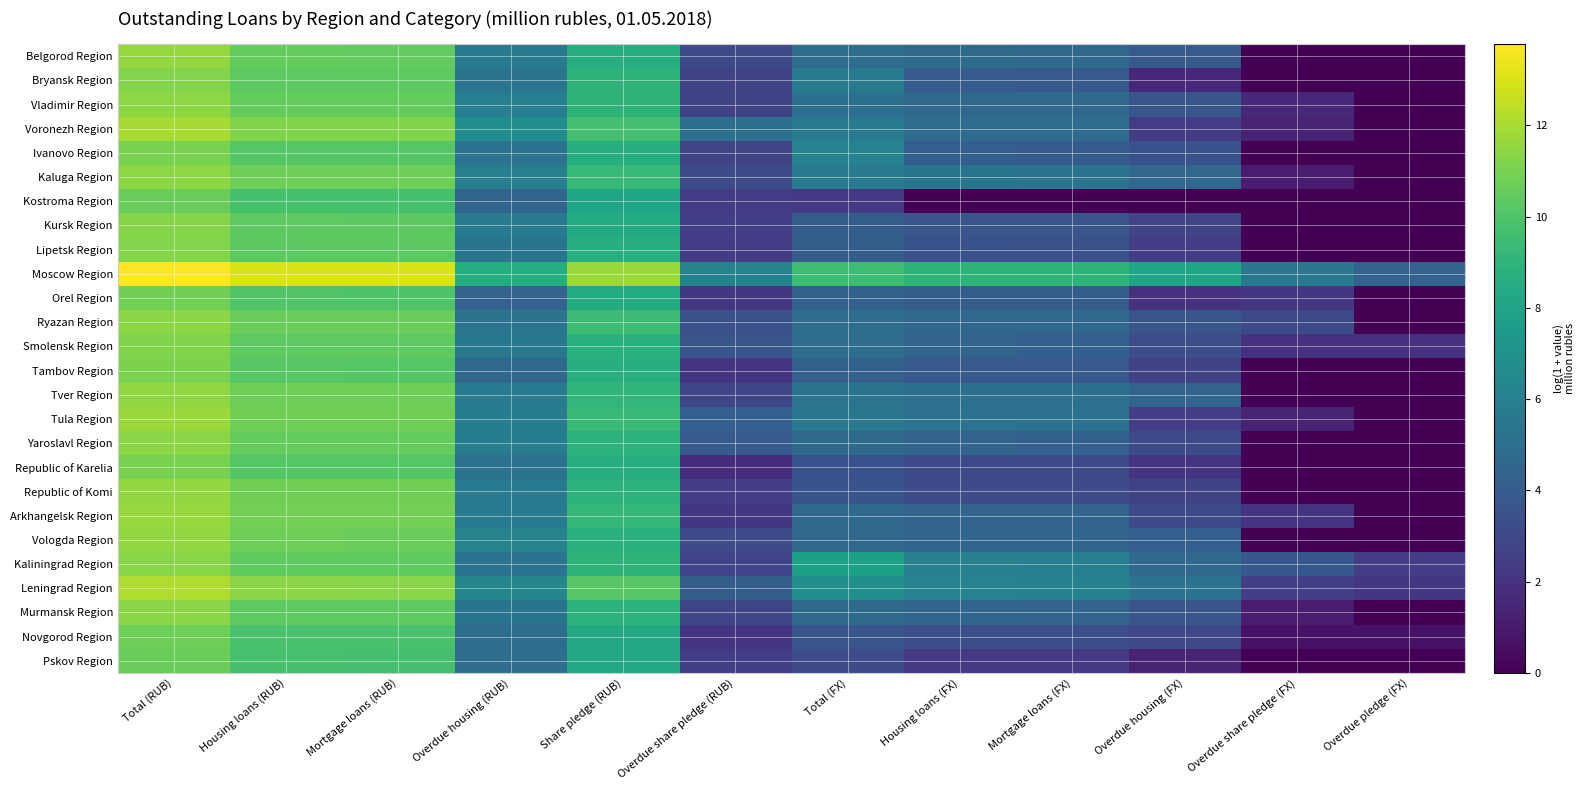

What is the spread (max minus min) of values at Overdue pledge (FX)?

4.3